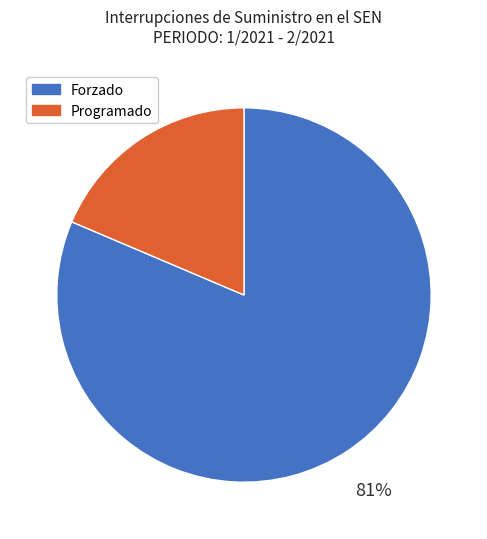

True or false: Programado accounts for 19% of the total.

True